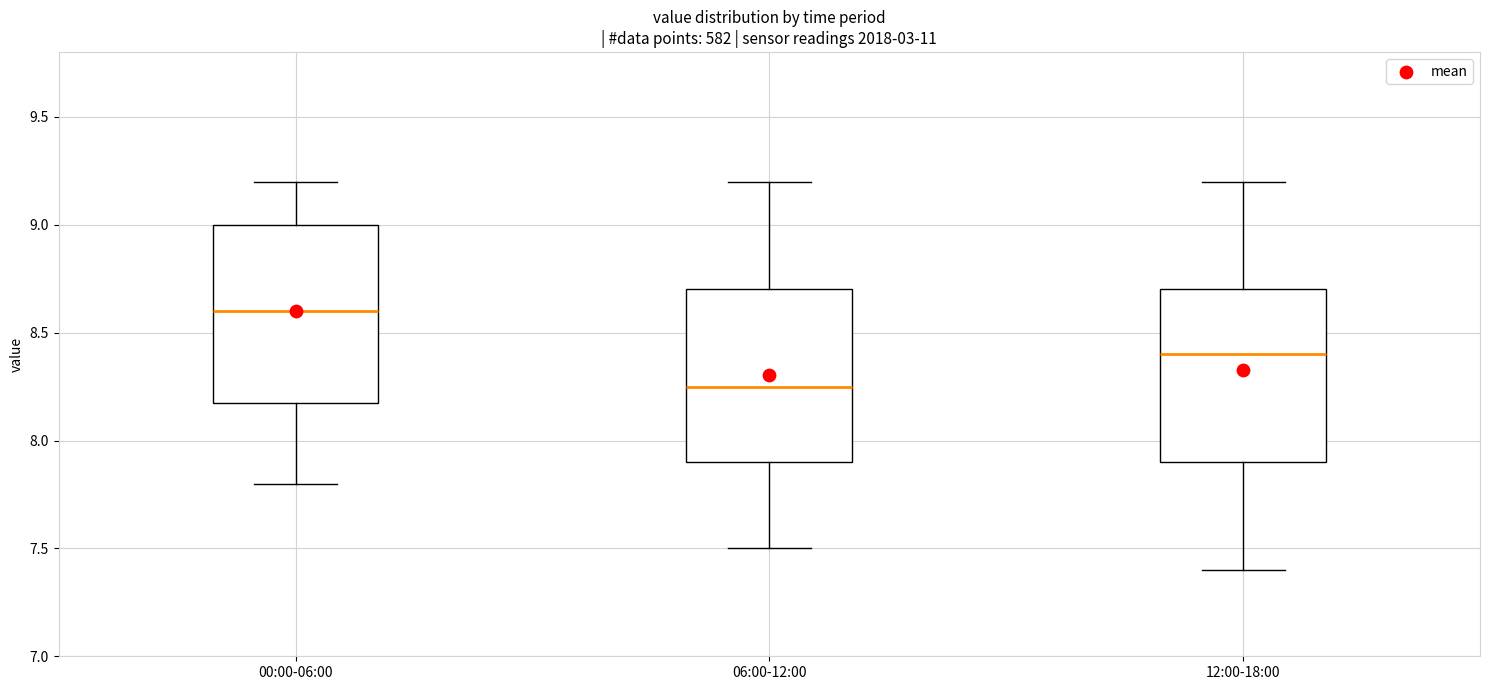

Reading left to right, read every box against the y-axis: the position of its median line, the range the box covers, and the ends of its whiskers. The values are not printed on the chart, so give them approximately, as read against the axis.

00:00-06:00: median 8.60, box 8.20 to 9.00, whiskers 7.80 to 9.20
06:00-12:00: median 8.25, box 7.90 to 8.70, whiskers 7.50 to 9.20
12:00-18:00: median 8.40, box 7.90 to 8.70, whiskers 7.40 to 9.20